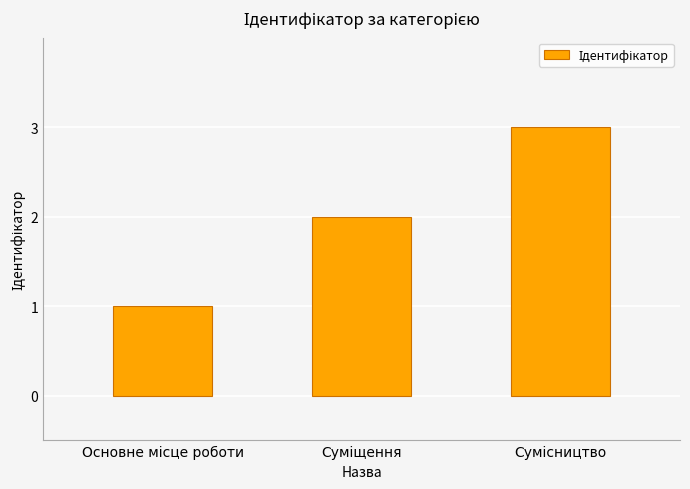

What is the maximum value shown in the chart?

3